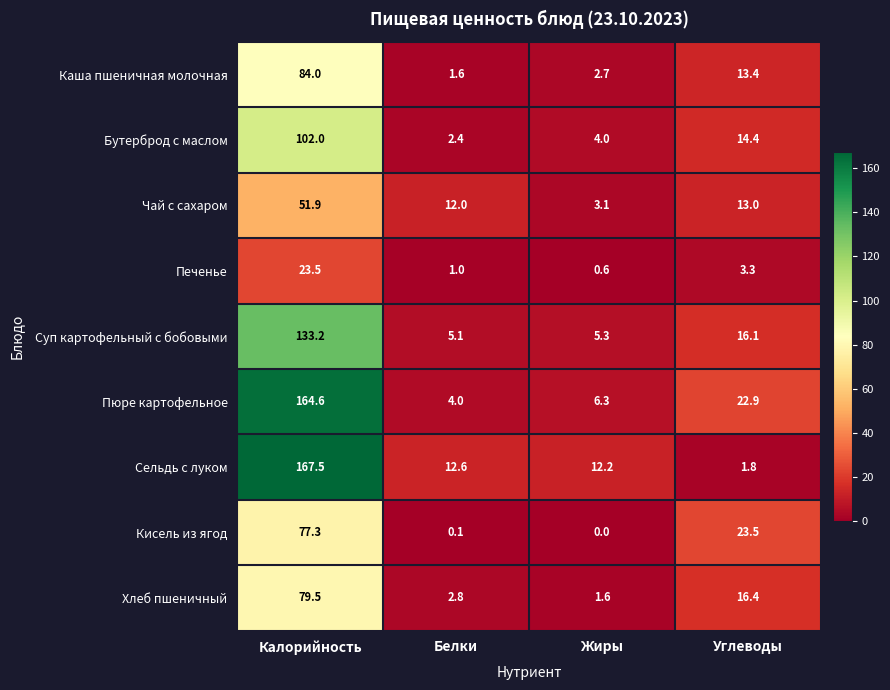

List the series in order of their peak value, highest first.

Сельдь с луком, Пюре картофельное, Суп картофельный с бобовыми, Бутерброд с маслом, Каша пшеничная молочная, Хлеб пшеничный, Кисель из ягод, Чай с сахаром, Печенье